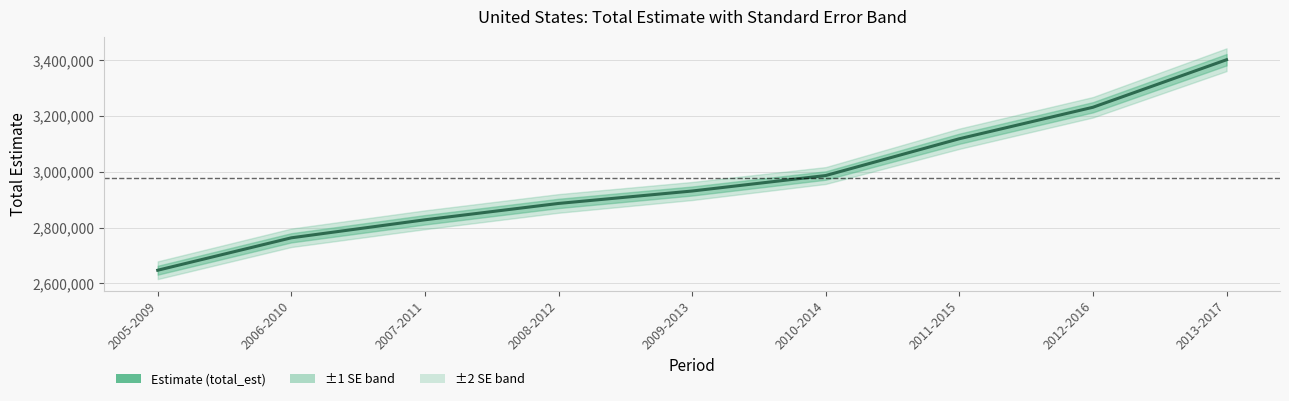

Reading left to right, list all the values displayed in this chart.

2005-2009=2647279	2006-2010=2763624	2007-2011=2828270	2008-2012=2886972	2009-2013=2931557	2010-2014=2987143	2011-2015=3119177	2012-2016=3232142	2013-2017=3402702